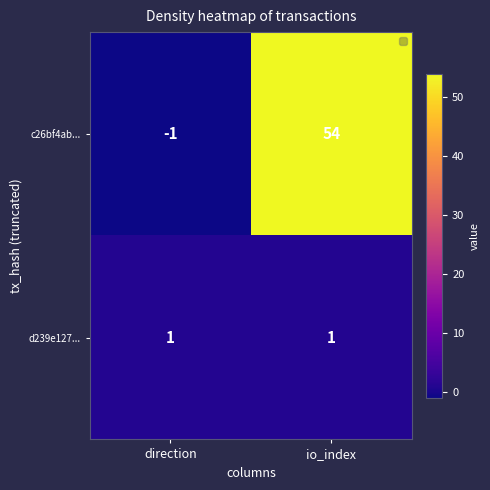

Which series has the widest spread of values?

c26bf4ab...